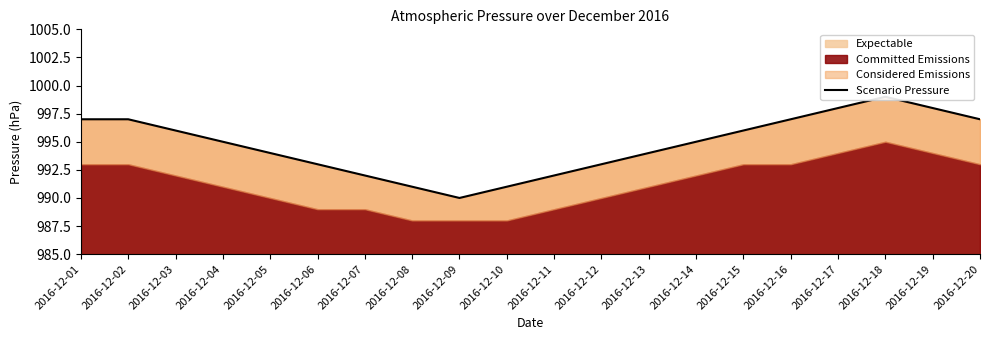

What is the greatest value displayed?

999